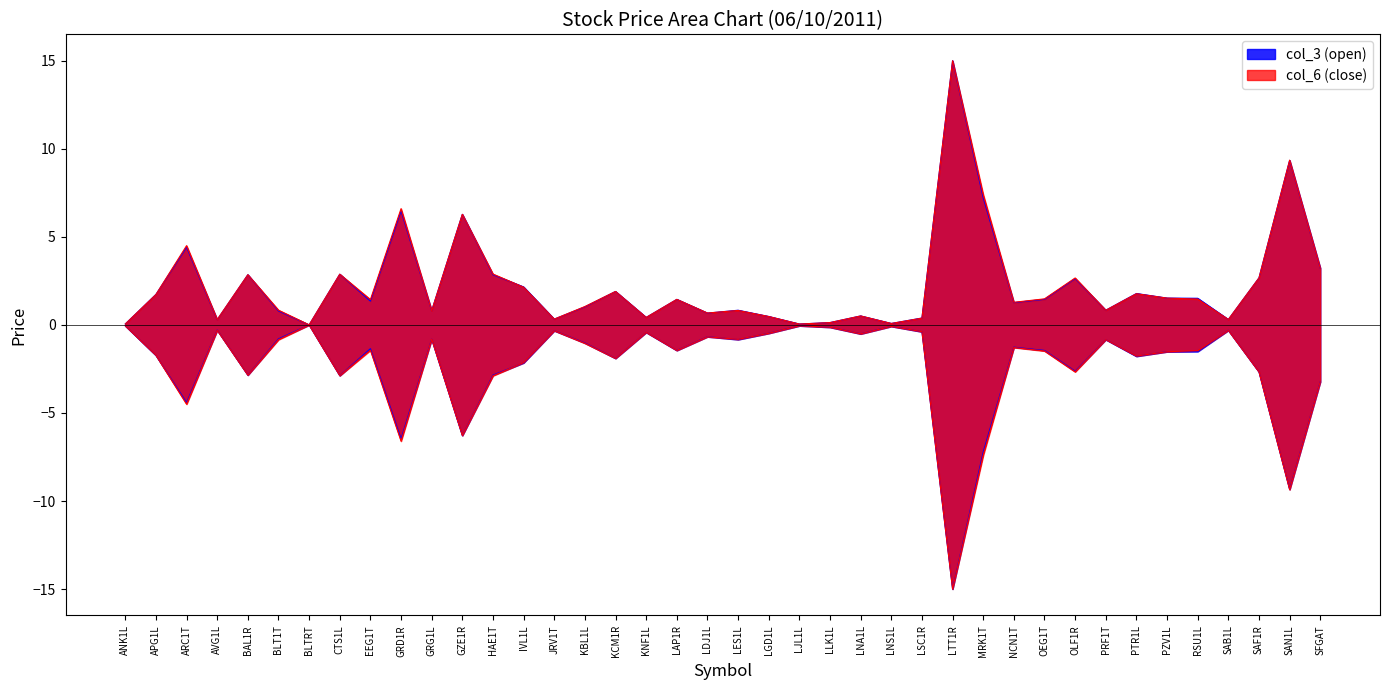

What is the difference between the second highest and minimum values in the col_6 (close) series?

9.4